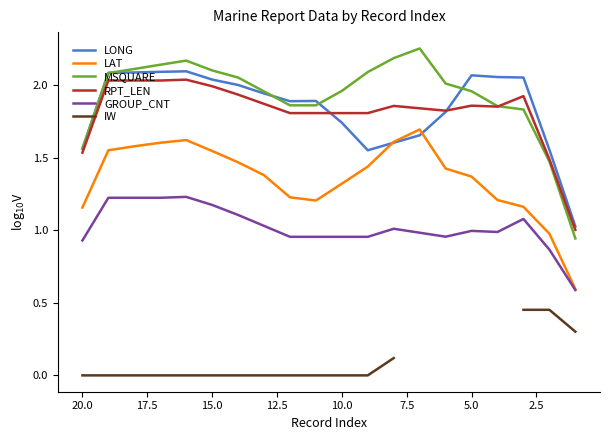

How many lines are shown in the chart?

6